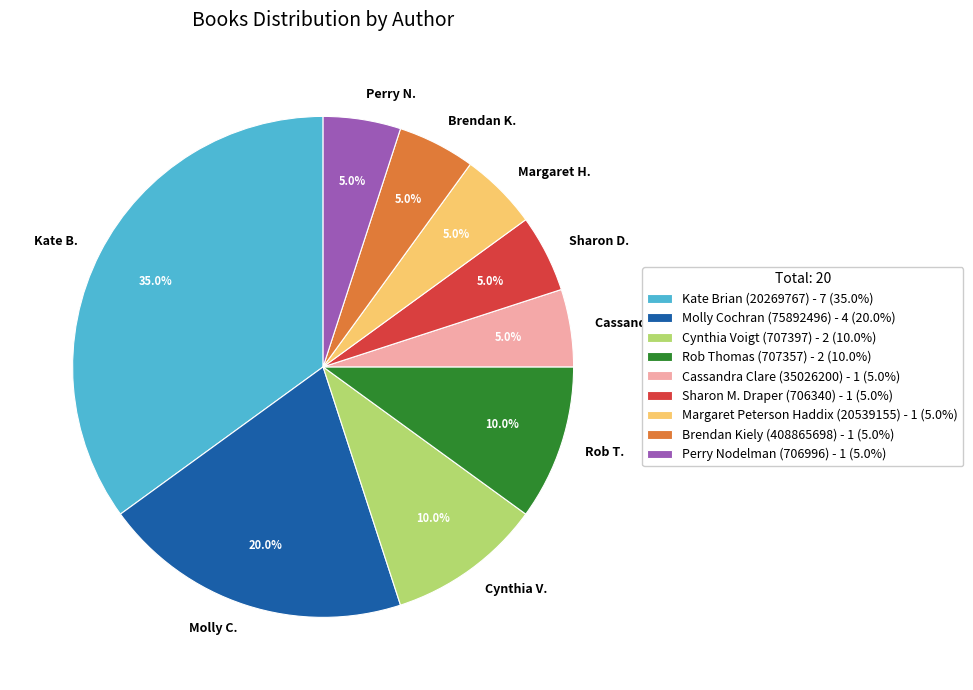

What is the ratio of the value at Margaret Peterson Haddix (20539155) to the value at Perry Nodelman (706996)?

1.0